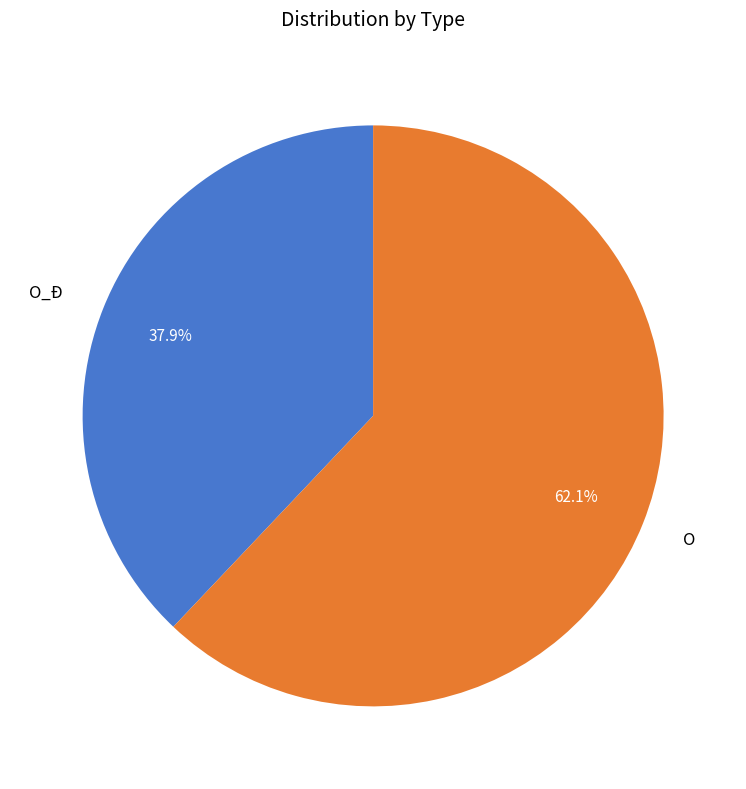

To the nearest percent, what is the combined percentage of O and O_Ð?

100%